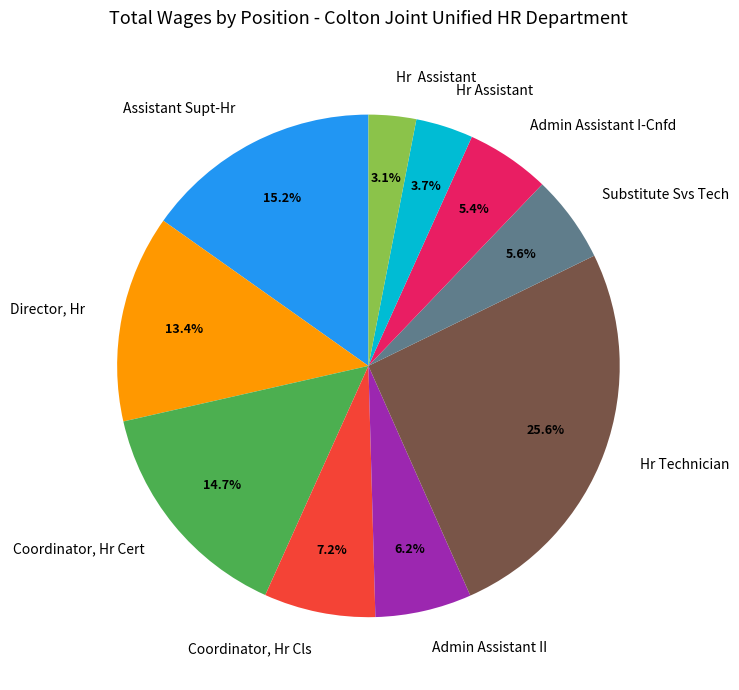

Does any single category account for the majority?

No